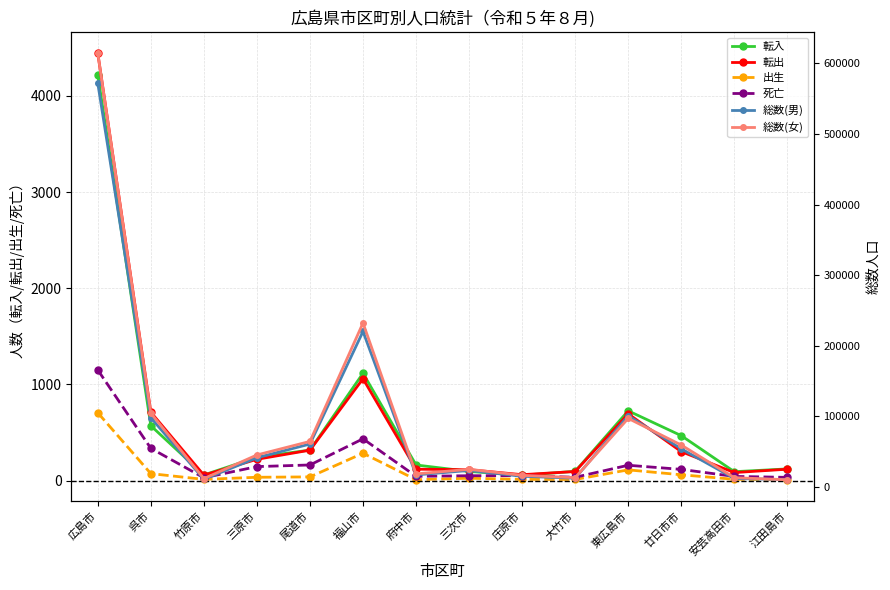

Reading left to right, transcribe all the data shown in this chart.

転入: 4218	570	58	242	317	1116	162	95	55	96	725	467	92	121
転出: 4444	711	56	221	316	1059	118	113	61	94	694	301	83	118
出生: 705	72	12	34	38	284	9	24	12	11	111	60	13	8
死亡: 1150	335	29	145	162	434	44	50	51	34	159	116	43	33
総数(男): 571670	98028	10771	41281	60761	220196	17052	23338	15082	12375	100833	53913	11994	10344
総数(女): 614256	104435	11789	45275	64480	232221	18487	24995	16452	13134	97072	59338	13111	10135